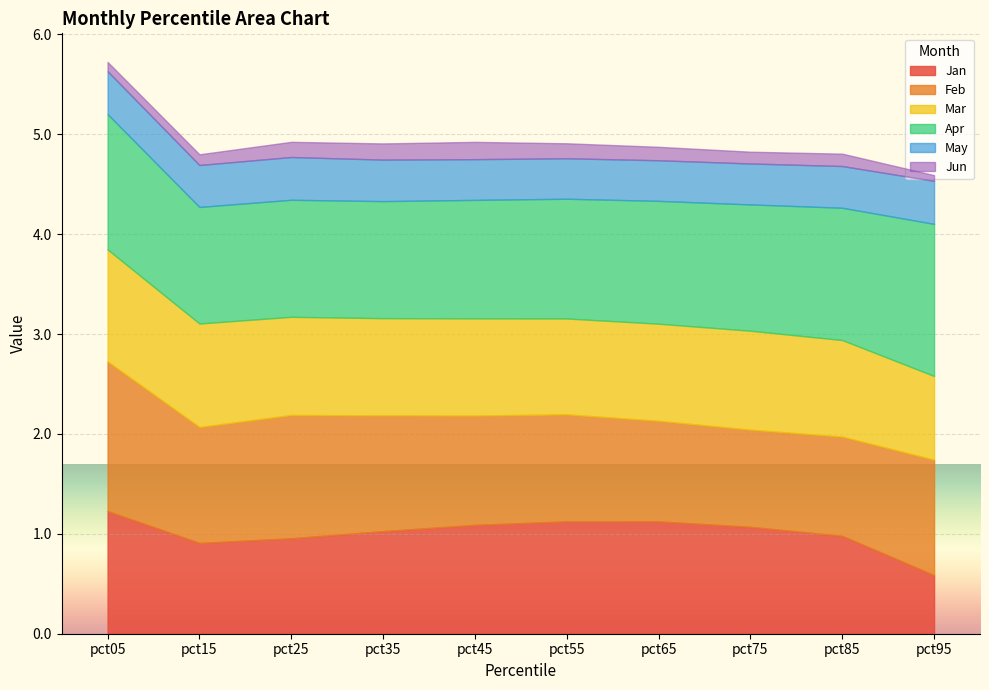

Where is the first local maximum for Jun?

pct45